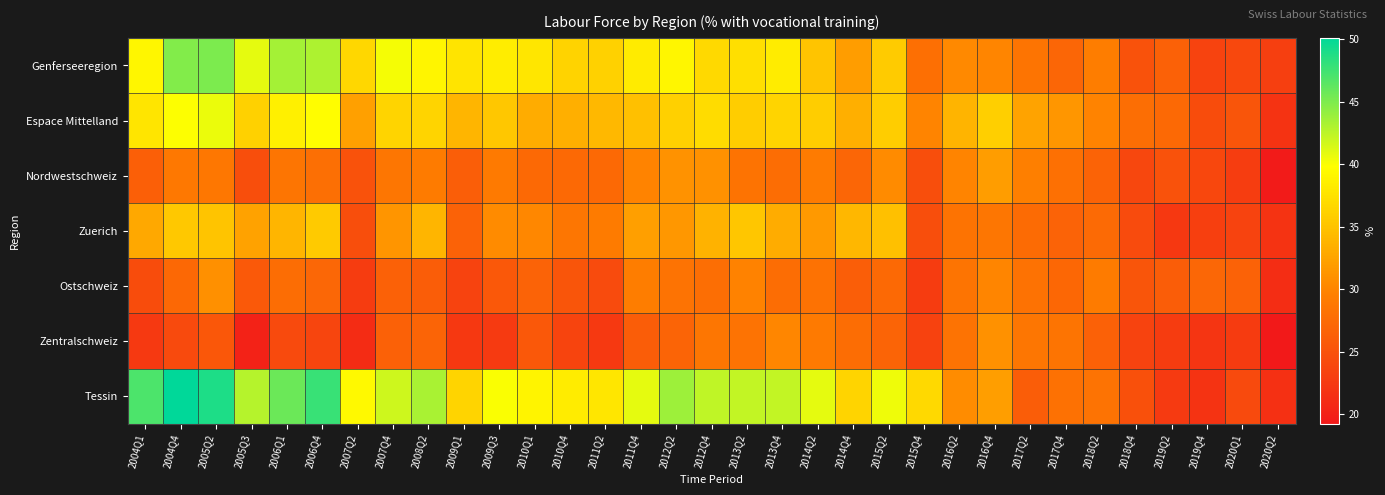

Reading right to left, list all the values displayed in this chart.

Genferseeregion: 2020Q2=23.1	2020Q1=23.9	2019Q4=23.5	2019Q2=26.6	2018Q4=25.0	2018Q2=29.3	2017Q4=27.1	2017Q2=28.4	2016Q4=30.0	2016Q2=30.3	2015Q4=27.9	2015Q2=35.7	2014Q4=31.9	2014Q2=35.1	2013Q4=38.4	2013Q2=37.3	2012Q4=36.8	2012Q2=39.1	2011Q4=38.2	2011Q2=36.2	2010Q4=36.3	2010Q1=37.8	2009Q3=38.4	2009Q1=37.6	2008Q2=39.1	2007Q4=40.2	2007Q2=36.7	2006Q4=43.1	2006Q1=43.5	2005Q3=40.9	2005Q2=45.1	2004Q4=44.9	2004Q1=39.1
Espace Mittelland: 2020Q2=21.9	2020Q1=25.4	2019Q4=24.4	2019Q2=27.3	2018Q4=27.8	2018Q2=29.9	2017Q4=31.4	2017Q2=32.5	2016Q4=36.0	2016Q2=33.8	2015Q4=29.9	2015Q2=35.8	2014Q4=33.4	2014Q2=35.8	2013Q4=36.4	2013Q2=35.8	2012Q4=37.0	2012Q2=36.1	2011Q4=34.7	2011Q2=34.1	2010Q4=33.4	2010Q1=33.2	2009Q3=35.3	2009Q1=33.8	2008Q2=36.4	2007Q4=36.4	2007Q2=32.2	2006Q4=39.6	2006Q1=38.6	2005Q3=36.2	2005Q2=40.6	2004Q4=39.9	2004Q1=37.8
Nordwestschweiz: 2020Q2=19.5	2020Q1=22.9	2019Q4=23.9	2019Q2=25.0	2018Q4=23.9	2018Q2=26.7	2017Q4=28.1	2017Q2=29.5	2016Q4=31.9	2016Q2=29.9	2015Q4=24.6	2015Q2=30.5	2014Q4=27.0	2014Q2=29.1	2013Q4=27.8	2013Q2=28.4	2012Q4=31.0	2012Q2=31.1	2011Q4=29.9	2011Q2=27.3	2010Q4=27.3	2010Q1=27.3	2009Q3=29.0	2009Q1=26.3	2008Q2=29.1	2007Q4=28.6	2007Q2=25.0	2006Q4=27.9	2006Q1=28.5	2005Q3=24.6	2005Q2=28.7	2004Q4=28.8	2004Q1=26.3
Zuerich: 2020Q2=21.9	2020Q1=23.5	2019Q4=23.1	2019Q2=22.4	2018Q4=24.3	2018Q2=27.4	2017Q4=26.7	2017Q2=27.6	2016Q4=28.7	2016Q2=28.3	2015Q4=24.7	2015Q2=34.8	2014Q4=34.0	2014Q2=31.6	2013Q4=33.2	2013Q2=35.2	2012Q4=33.6	2012Q2=31.5	2011Q4=32.1	2011Q2=29.2	2010Q4=28.6	2010Q1=30.2	2009Q3=30.5	2009Q1=26.6	2008Q2=33.9	2007Q4=31.3	2007Q2=24.5	2006Q4=35.5	2006Q1=33.9	2005Q3=32.3	2005Q2=35.1	2004Q4=35.5	2004Q1=32.8
Ostschweiz: 2020Q2=21.3	2020Q1=26.6	2019Q4=27.1	2019Q2=26.1	2018Q4=25.3	2018Q2=29.2	2017Q4=27.1	2017Q2=28.2	2016Q4=30.1	2016Q2=28.4	2015Q4=22.8	2015Q2=27.4	2014Q4=26.2	2014Q2=28.3	2013Q4=27.7	2013Q2=29.8	2012Q4=27.9	2012Q2=28.3	2011Q4=29.3	2011Q2=24.3	2010Q4=25.4	2010Q1=26.7	2009Q3=25.7	2009Q1=23.5	2008Q2=26.1	2007Q4=26.5	2007Q2=22.8	2006Q4=27.1	2006Q1=27.7	2005Q3=25.7	2005Q2=30.9	2004Q4=27.2	2004Q1=24.5
Zentralschweiz: 2020Q2=19.2	2020Q1=22.7	2019Q4=22.1	2019Q2=22.8	2018Q4=23.5	2018Q2=26.6	2017Q4=28.4	2017Q2=28.6	2016Q4=30.9	2016Q2=28.3	2015Q4=23.4	2015Q2=26.9	2014Q4=27.7	2014Q2=29.0	2013Q4=30.1	2013Q2=28.3	2012Q4=28.7	2012Q2=26.8	2011Q4=26.1	2011Q2=22.5	2010Q4=23.5	2010Q1=25.6	2009Q3=22.6	2009Q1=22.4	2008Q2=26.9	2007Q4=26.6	2007Q2=21.2	2006Q4=23.6	2006Q1=24.2	2005Q3=20.2	2005Q2=25.5	2004Q4=24.2	2004Q1=22.5
Tessin: 2020Q2=21.6	2020Q1=24.1	2019Q4=21.9	2019Q2=22.5	2018Q4=24.8	2018Q2=28.3	2017Q4=28.1	2017Q2=26.1	2016Q4=32.1	2016Q2=30.6	2015Q4=36.8	2015Q2=40.4	2014Q4=36.4	2014Q2=40.9	2013Q4=42.3	2013Q2=42.2	2012Q4=42.4	2012Q2=43.8	2011Q4=40.9	2011Q2=37.9	2010Q4=38.4	2010Q1=38.9	2009Q3=40.0	2009Q1=36.4	2008Q2=43.3	2007Q4=41.8	2007Q2=39.3	2006Q4=47.8	2006Q1=45.7	2005Q3=42.8	2005Q2=48.9	2004Q4=50.1	2004Q1=47.0